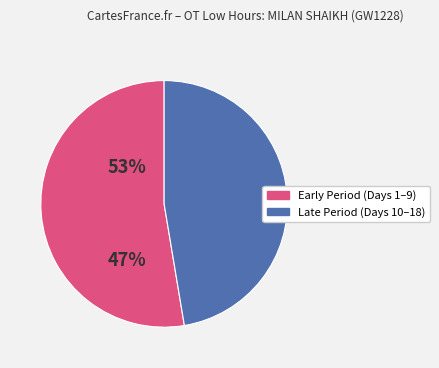

Is there any slice that represents more than half of the pie?

Yes